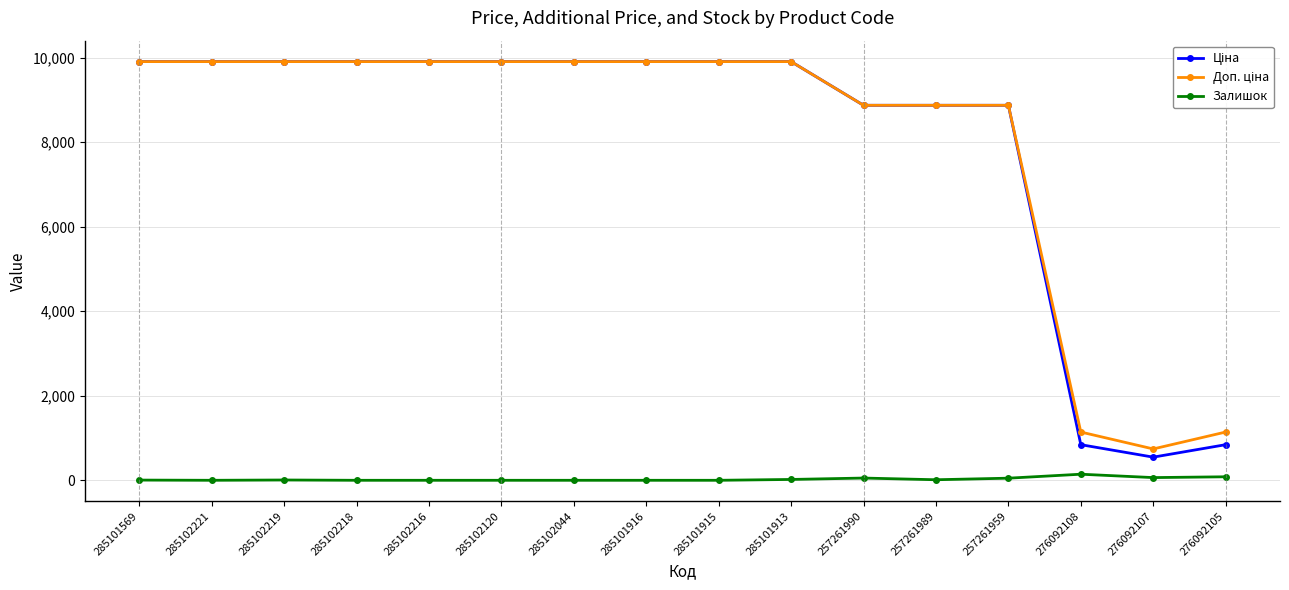

What is the greatest value displayed?

9908.5